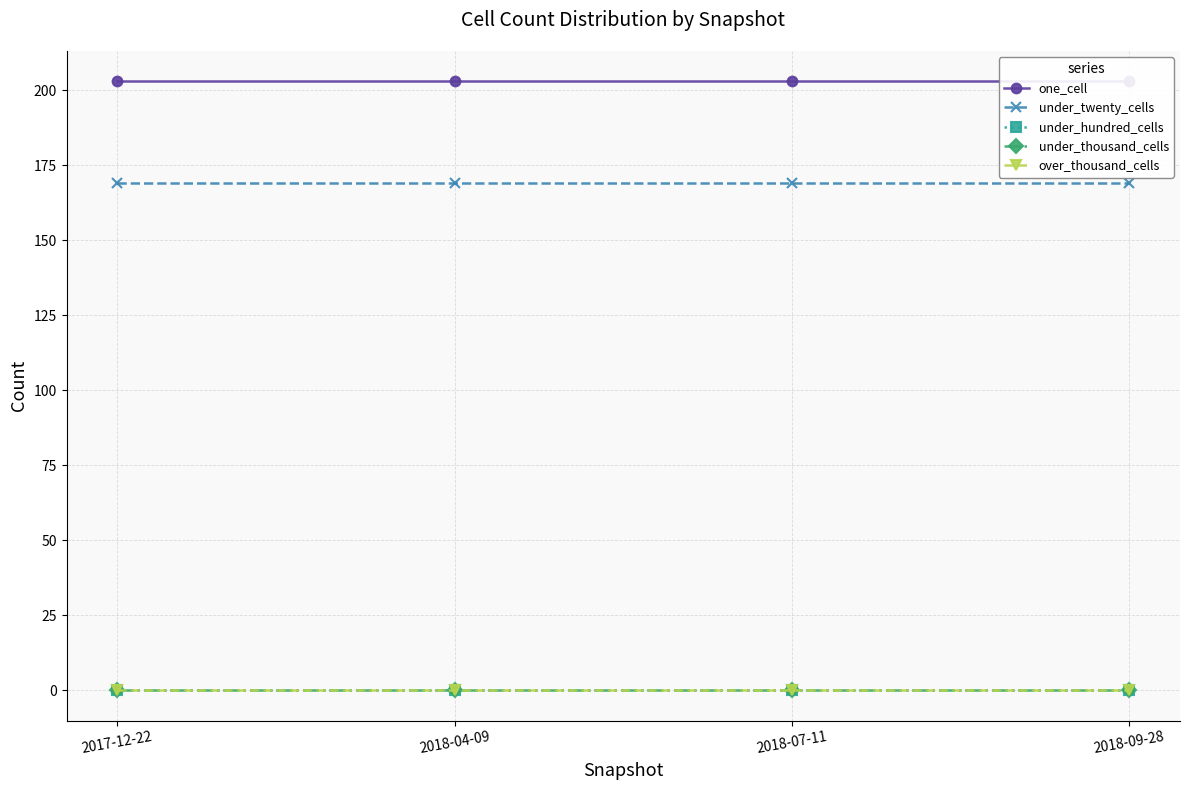

Is it true that one_cell equals 203 at 2018-09-28?

True